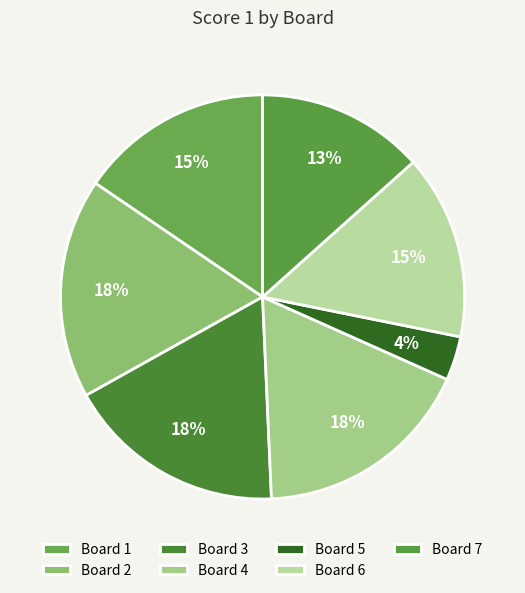

Which has a higher value, Board 3 or Board 6?

Board 3